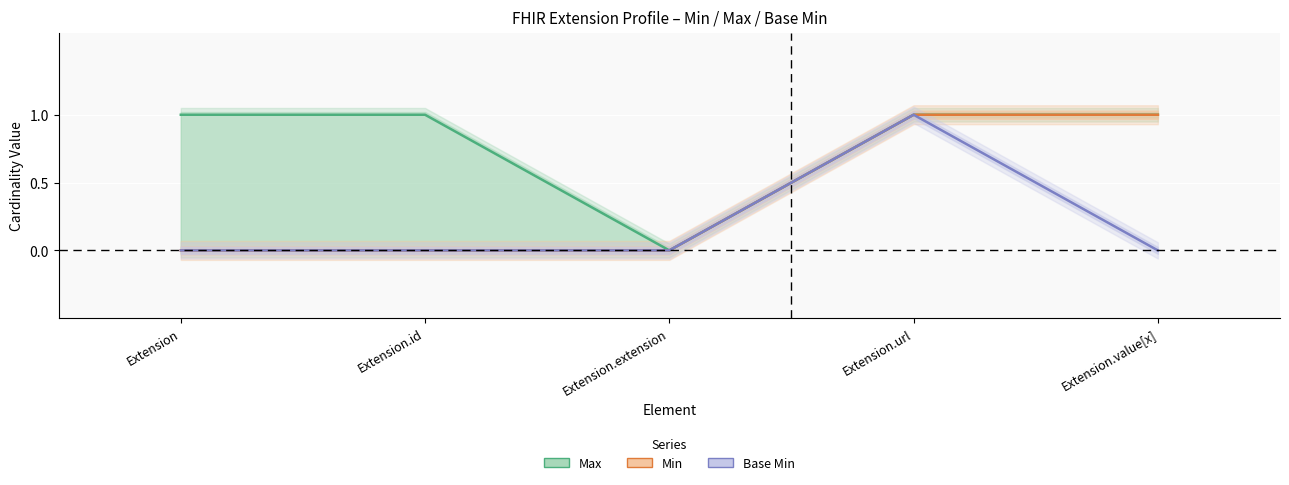

What are all the series names shown in the legend?

Min, Max, Base Min